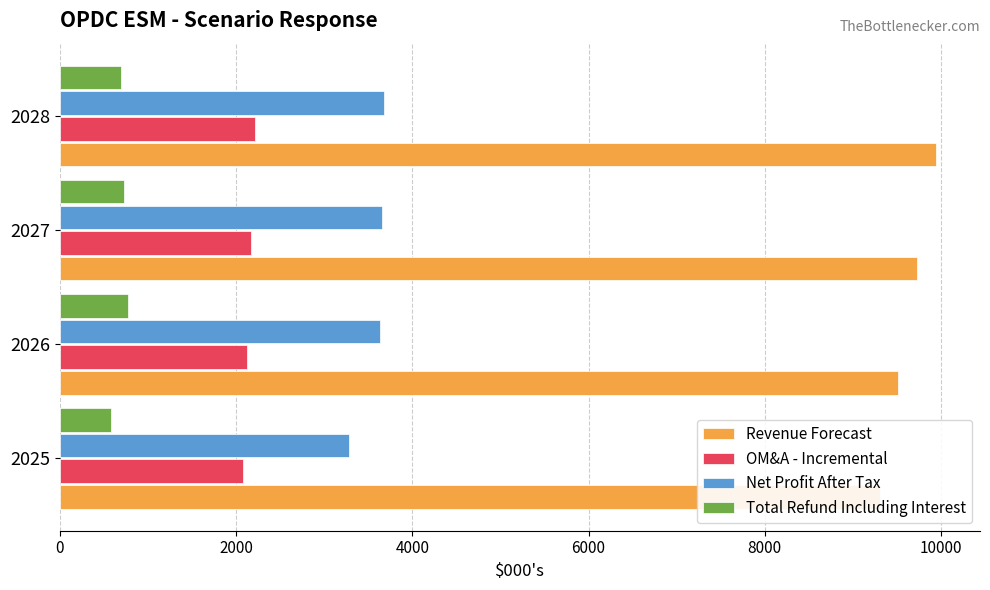

The value of OM&A - Incremental at 2026 is 1174.6. True or false?

False